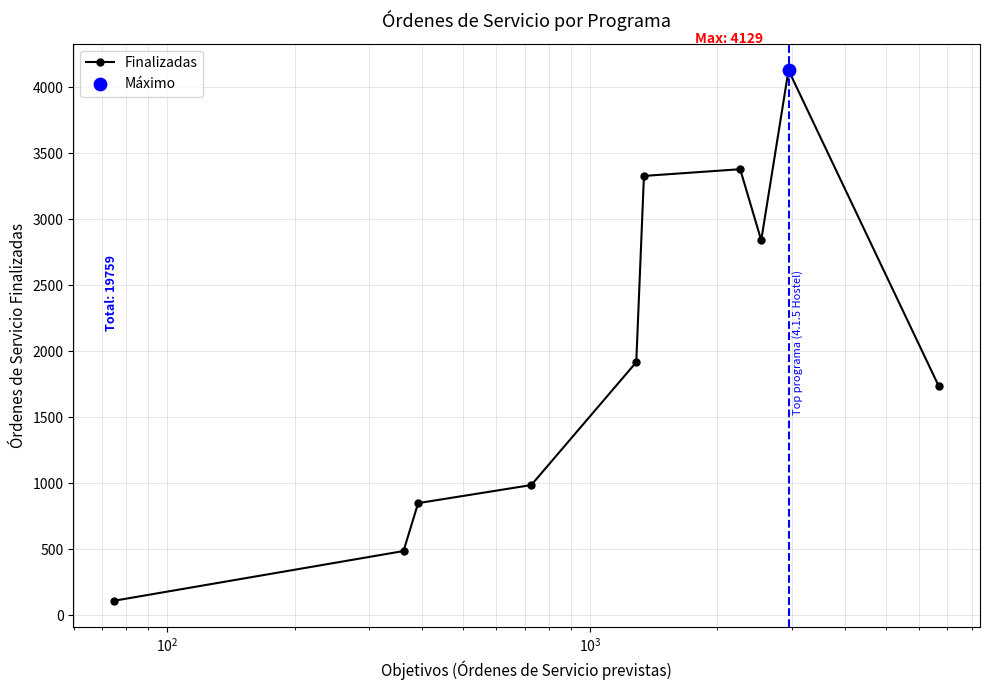

What is the average value?

1976